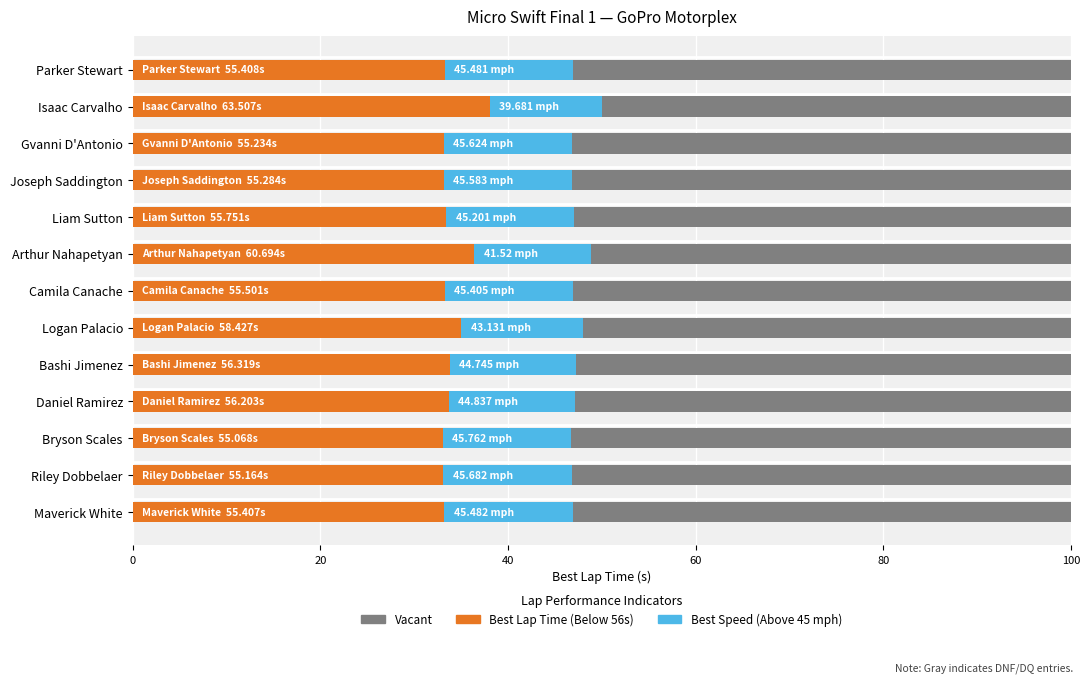

What is the greatest value displayed?

38.1